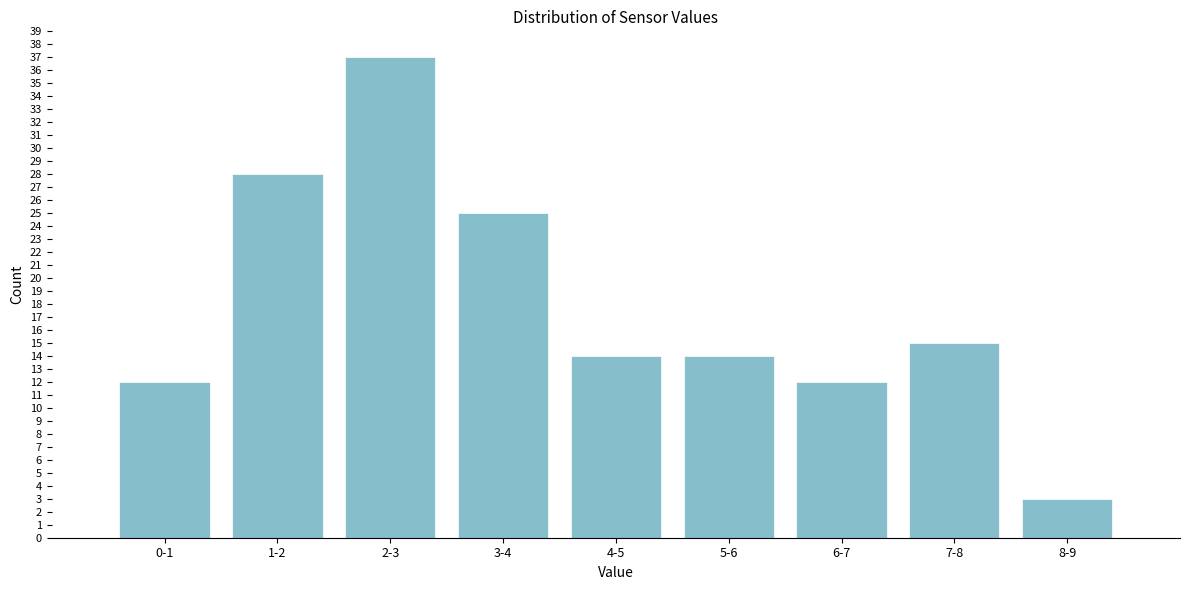

Reading left to right, transcribe all the data shown in this chart.

0-1=12	1-2=28	2-3=37	3-4=25	4-5=14	5-6=14	6-7=12	7-8=15	8-9=3